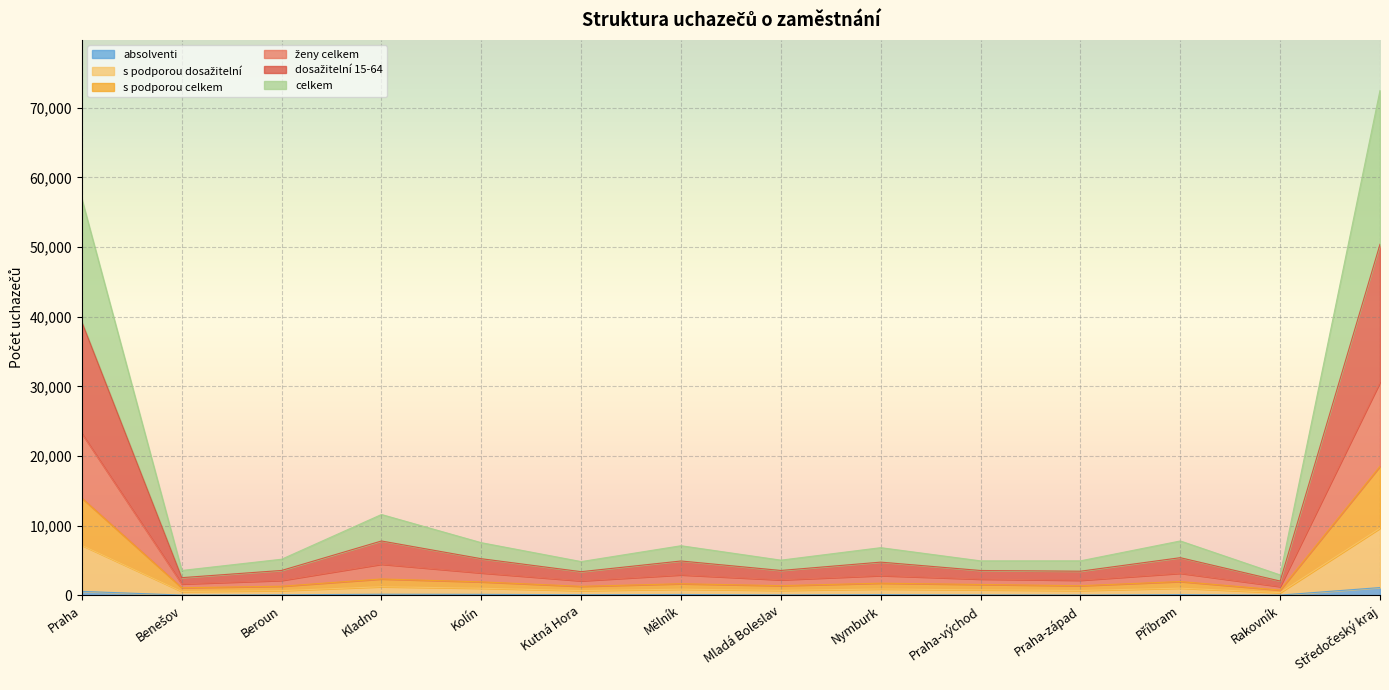

At which label does celkem reach its peak?

Středočeský kraj